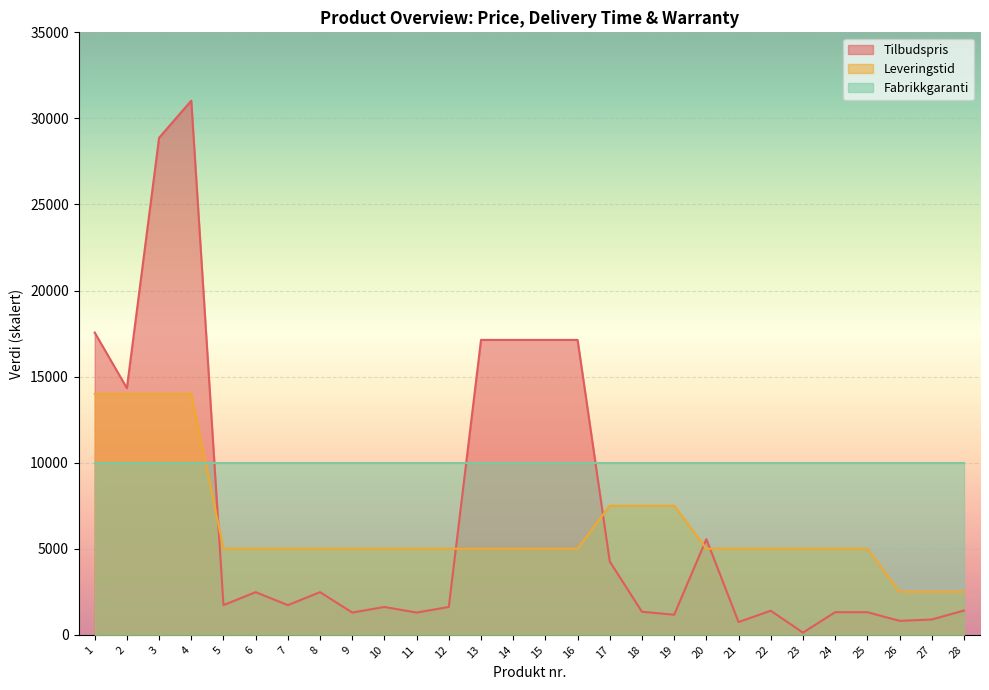

How many categories are shown in the chart?

28